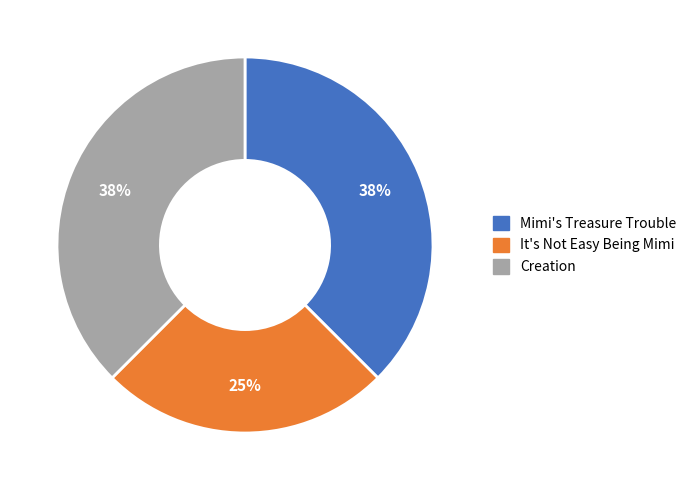

True or false: It's Not Easy Being Mimi accounts for 25% of the total.

True